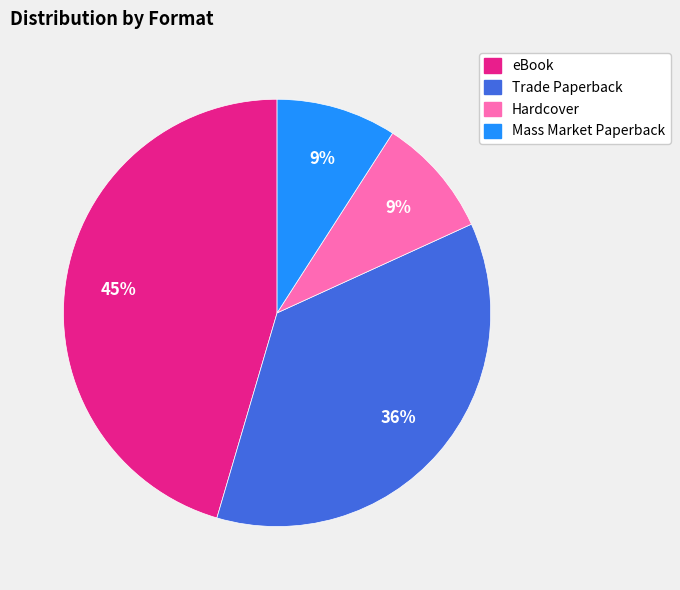

Is there any slice that represents more than half of the pie?

No